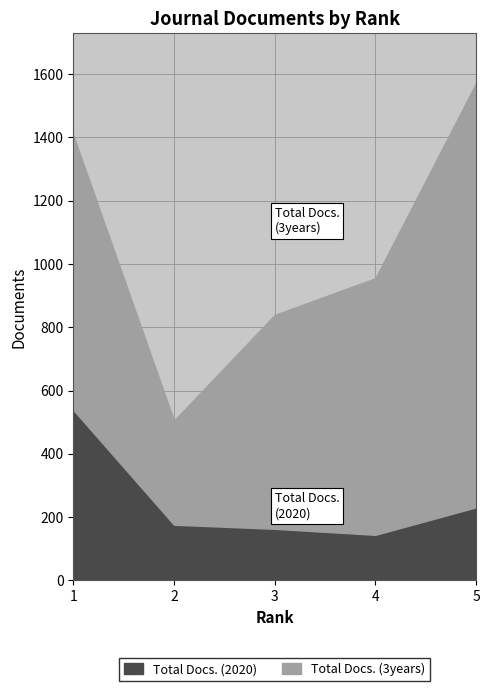

True or false: Total Docs. (2020) and Total Docs. (3years) cross at least once.

False